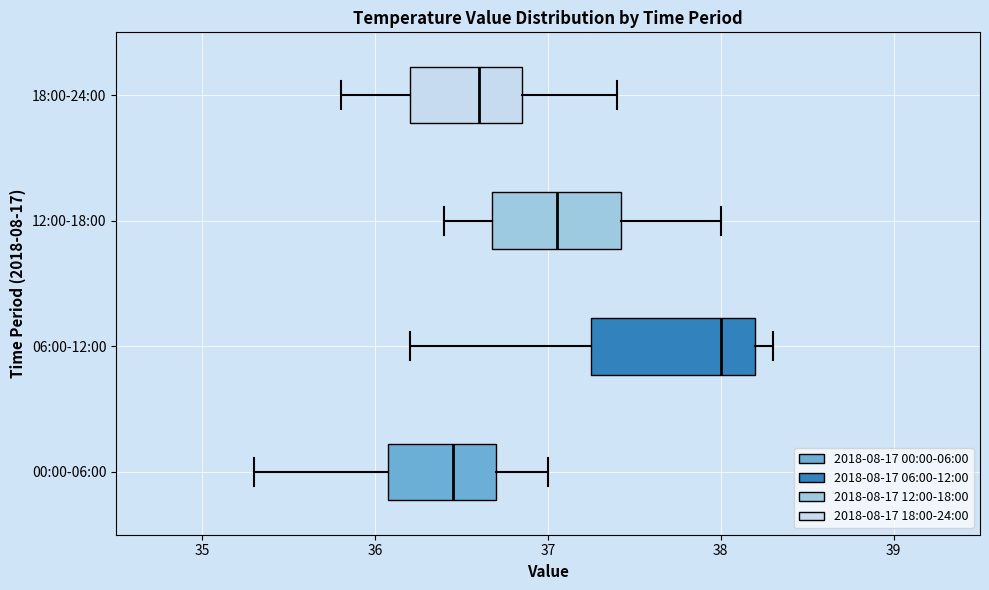

Where does the left whisker of the box for 06:00-12:00 end on the x-axis? The values are not printed on the chart, so give them approximately, as read against the axis.

36.2